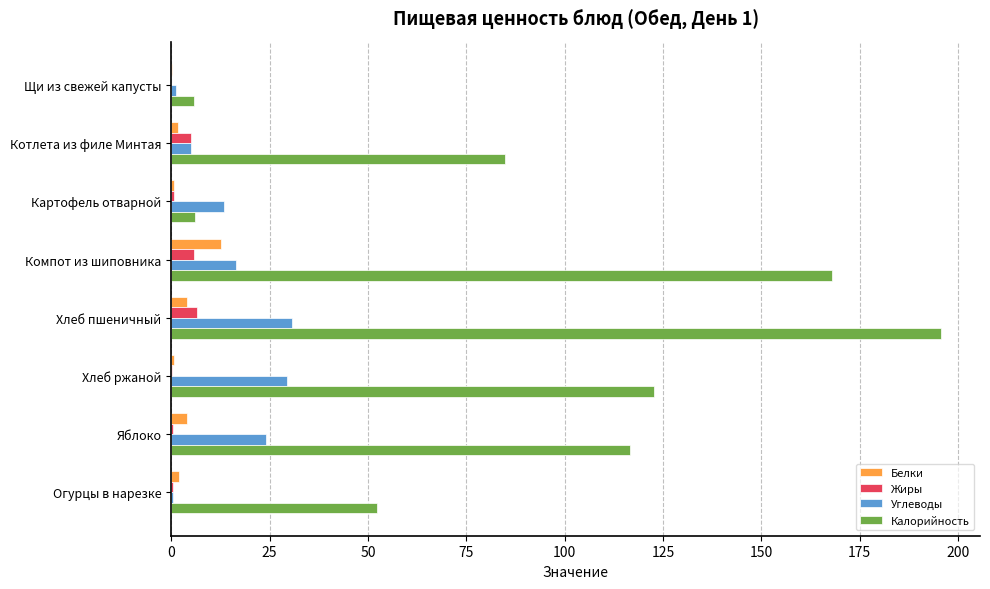

Which series has the largest total across all categories?

Калорийность